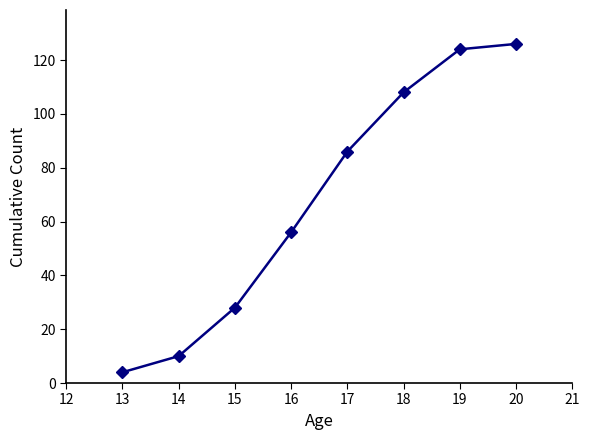

Count the number of data series in this chart.

1